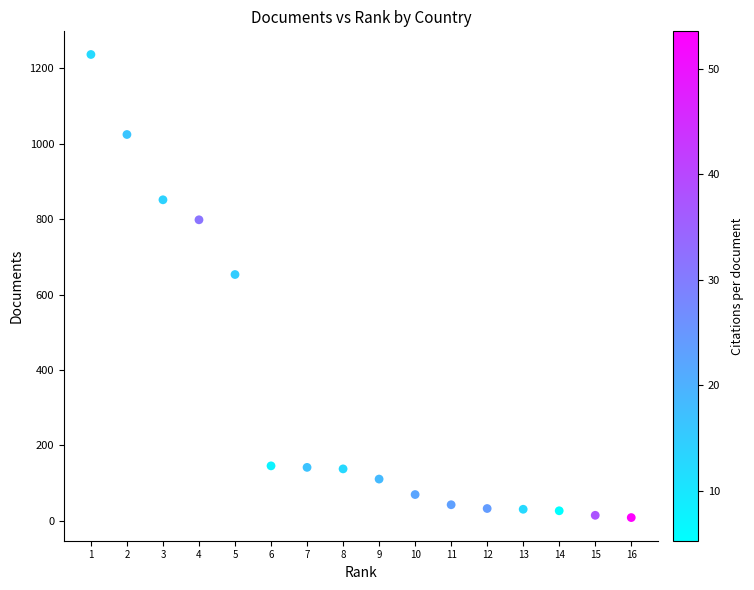

What Y value in the scatter plot is closest to 622?

653